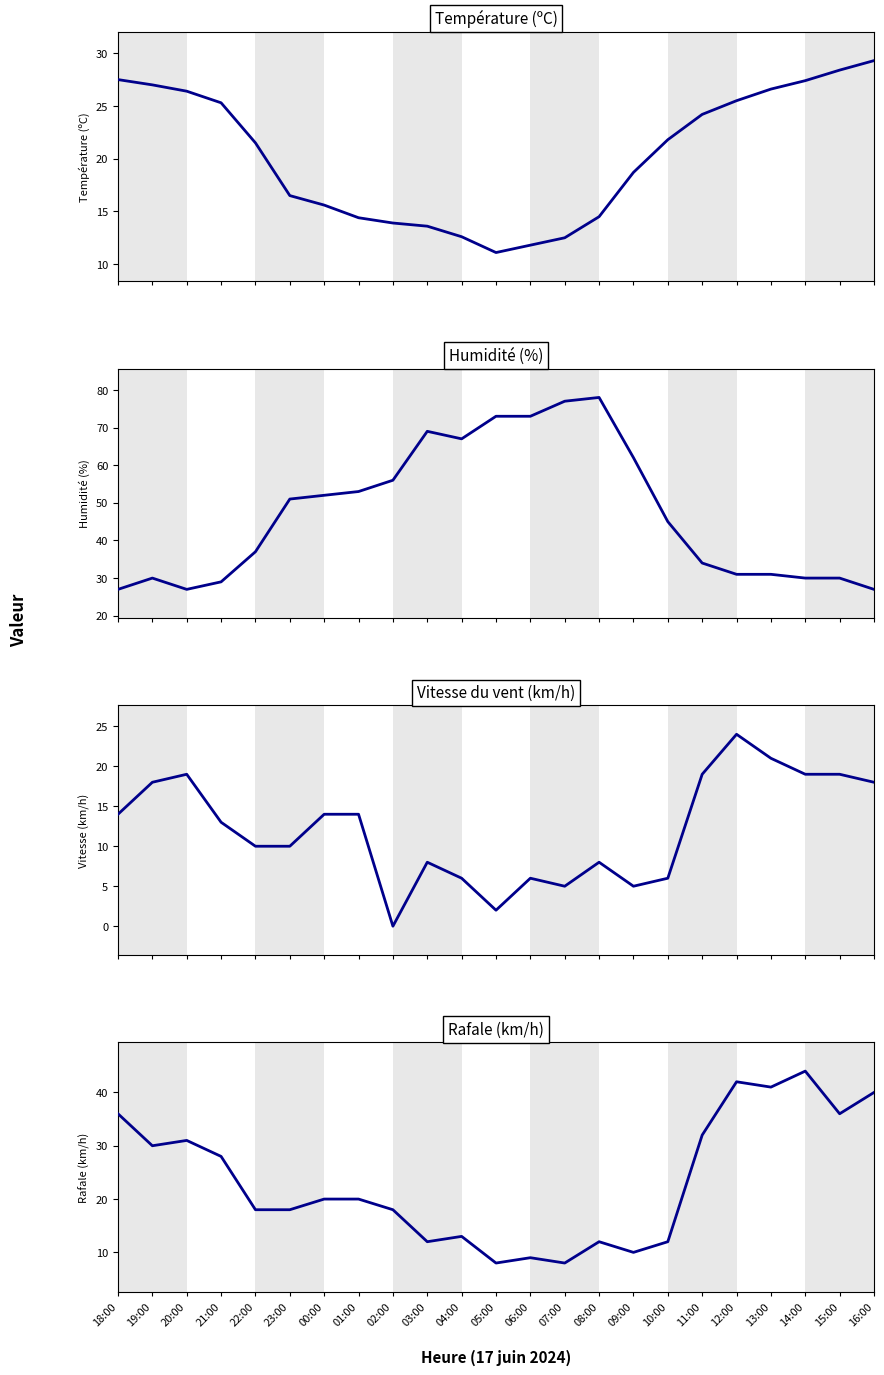

What is the label of the 8th point from the right?

09:00